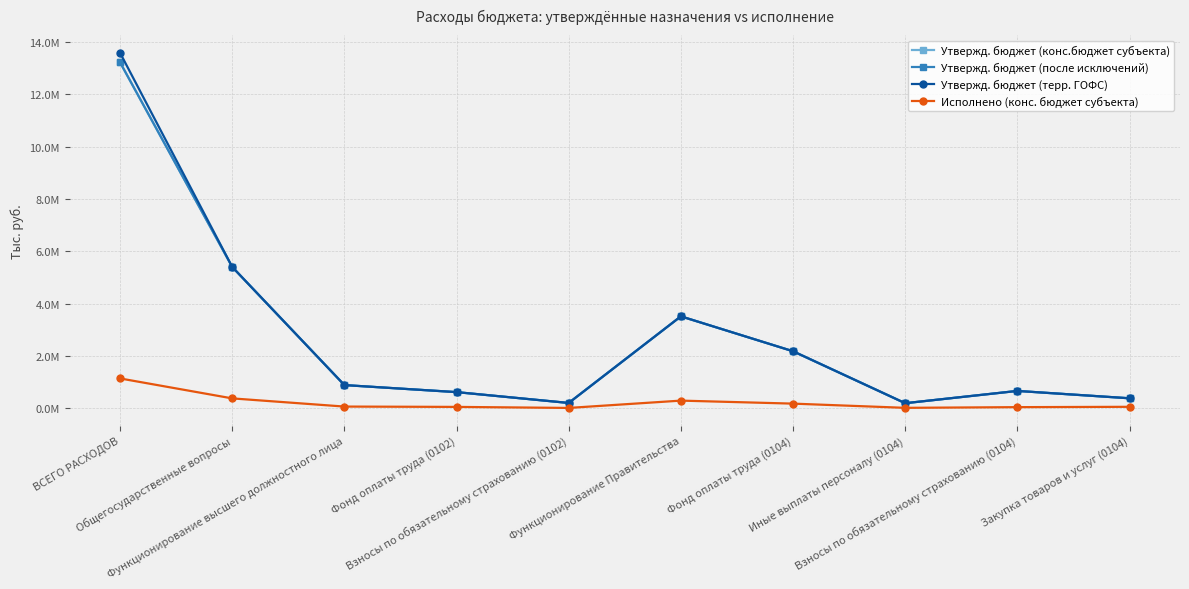

At which category is the sum across all series the highest?

ВСЕГО РАСХОДОВ